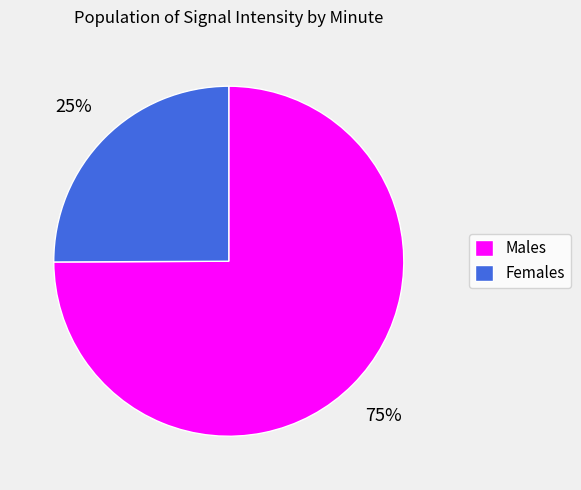

Which slice is the smallest?

Females